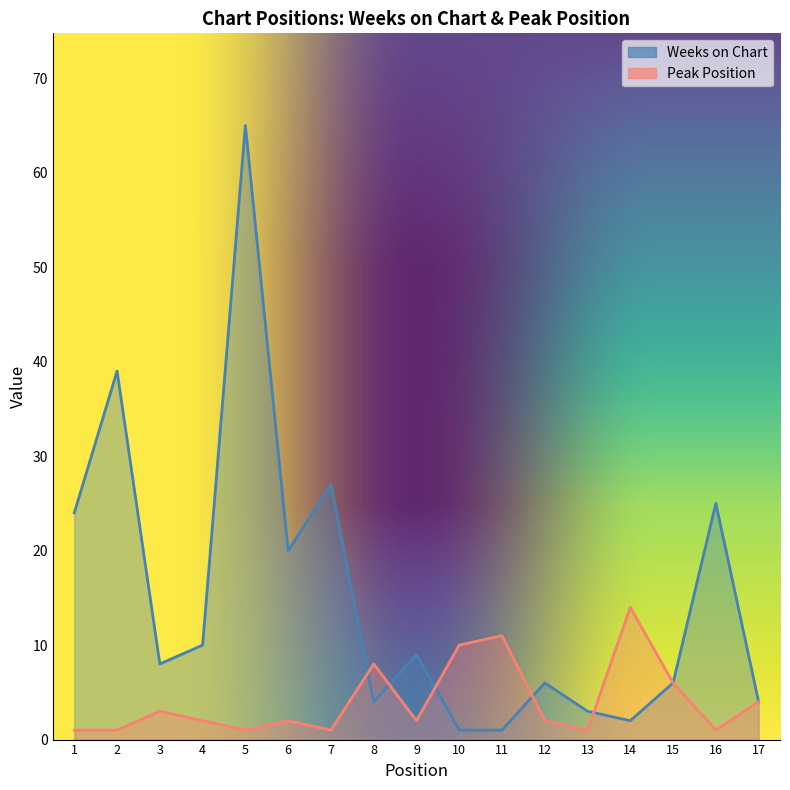

How many interior local peaks does the Weeks on Chart series have?

6